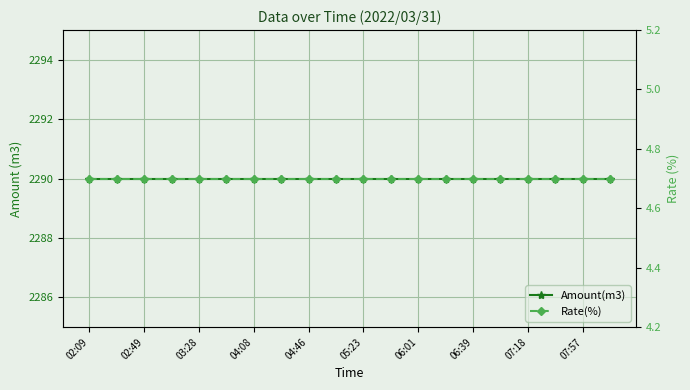

The value of Amount(m3) at 11 is 3622.0. True or false?

False